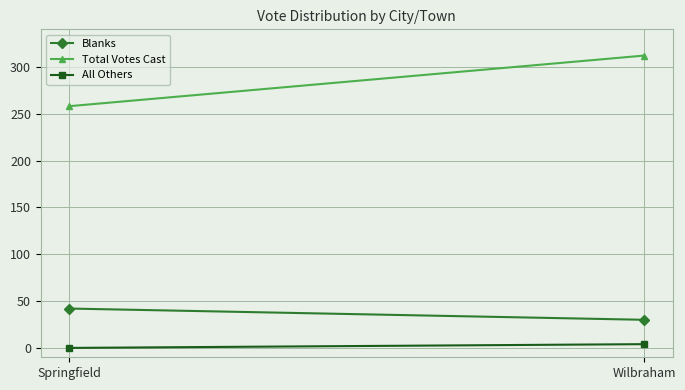

The value of Blanks at Wilbraham is 30. True or false?

True